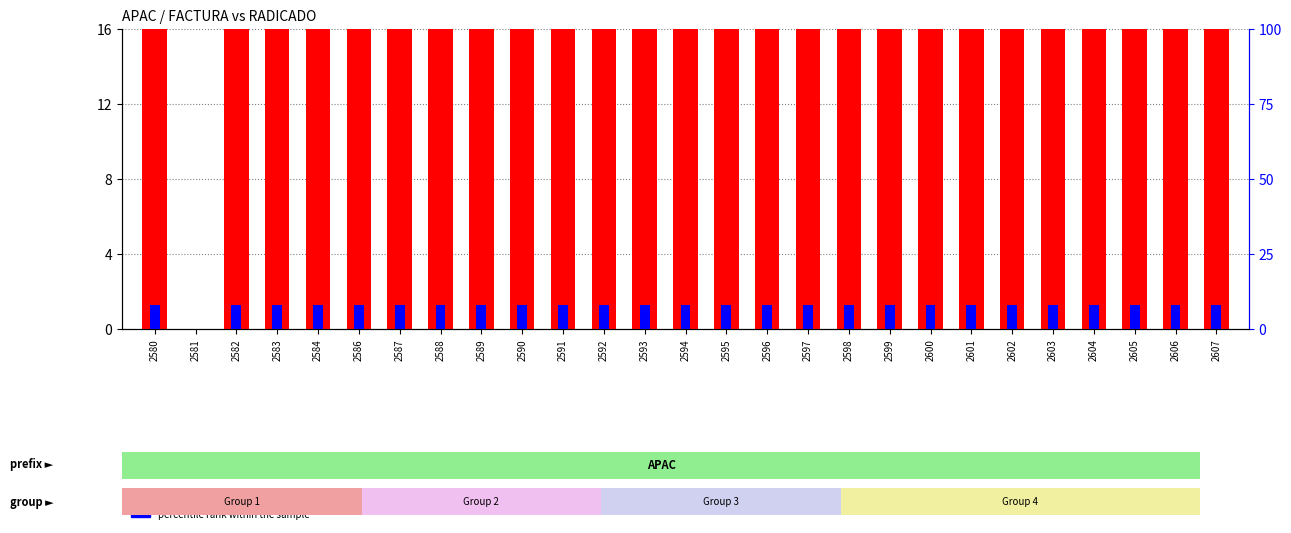

List the series in order of their peak value, lowest first.

percentile rank within the sample, RADICADO (normalized)